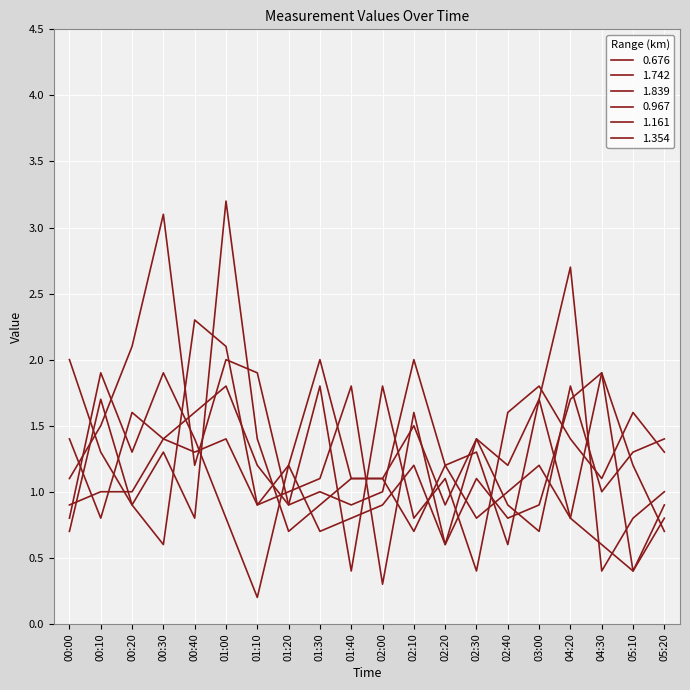

Does the chart have visible grid lines?

Yes